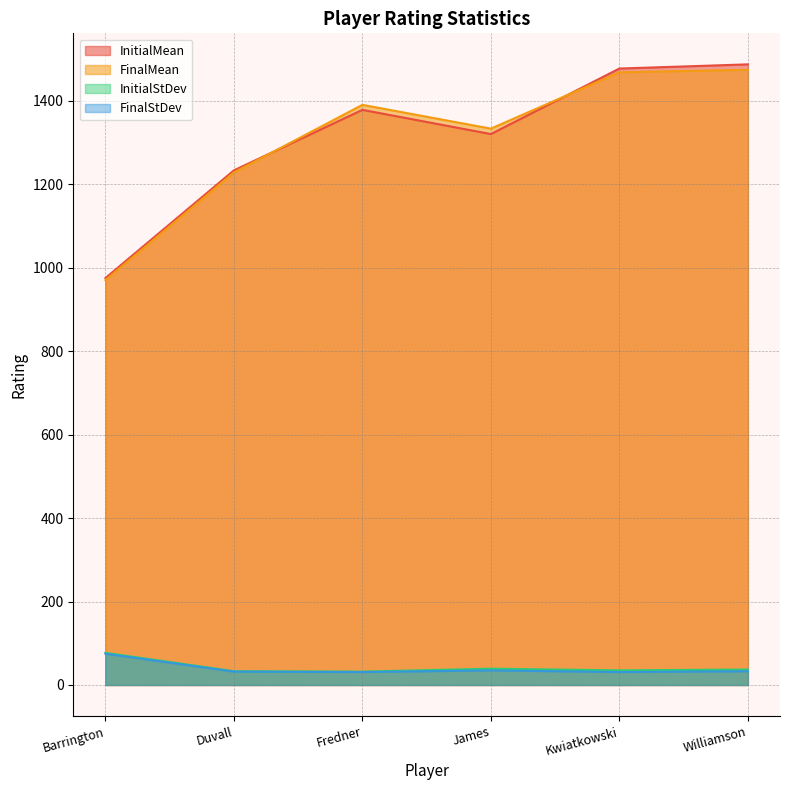

In InitialStDev, how many points are lower than both neighbors (excluding endpoints)?

2